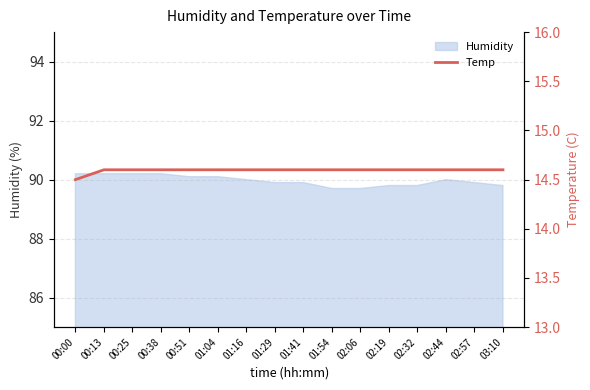

The Humidity series shows 27.4 at 01:41. True or false?

False